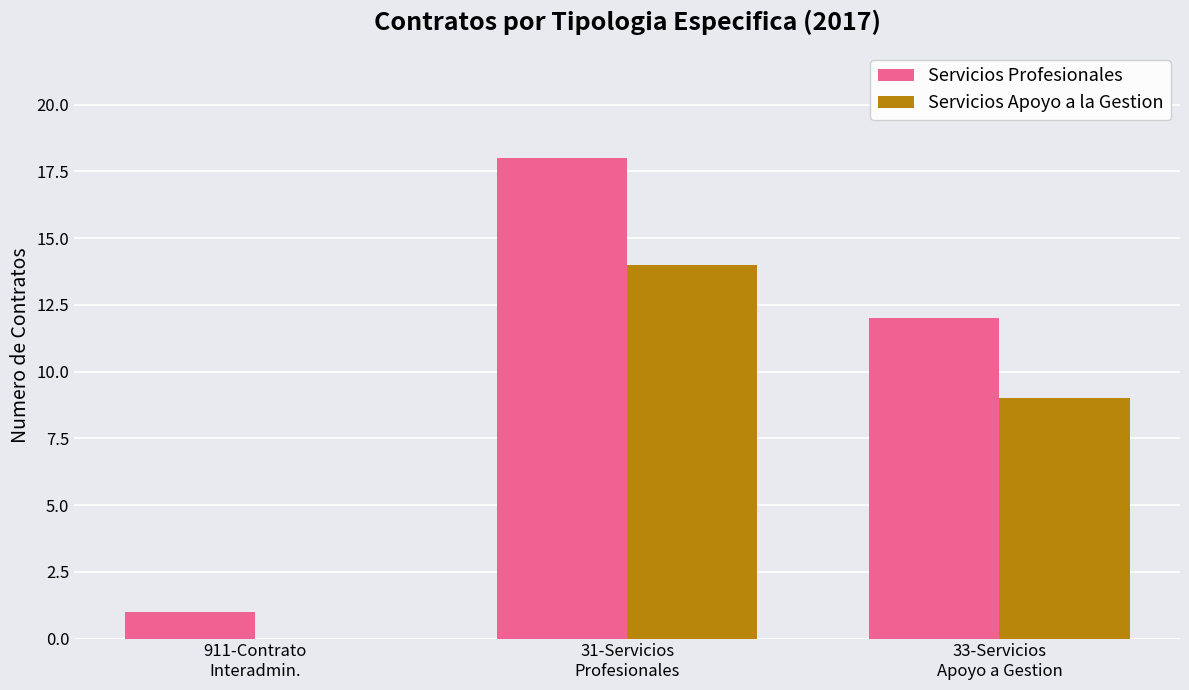

Is it true that Servicios Apoyo a la Gestion equals 0 at 911-Contrato
Interadmin.?

True